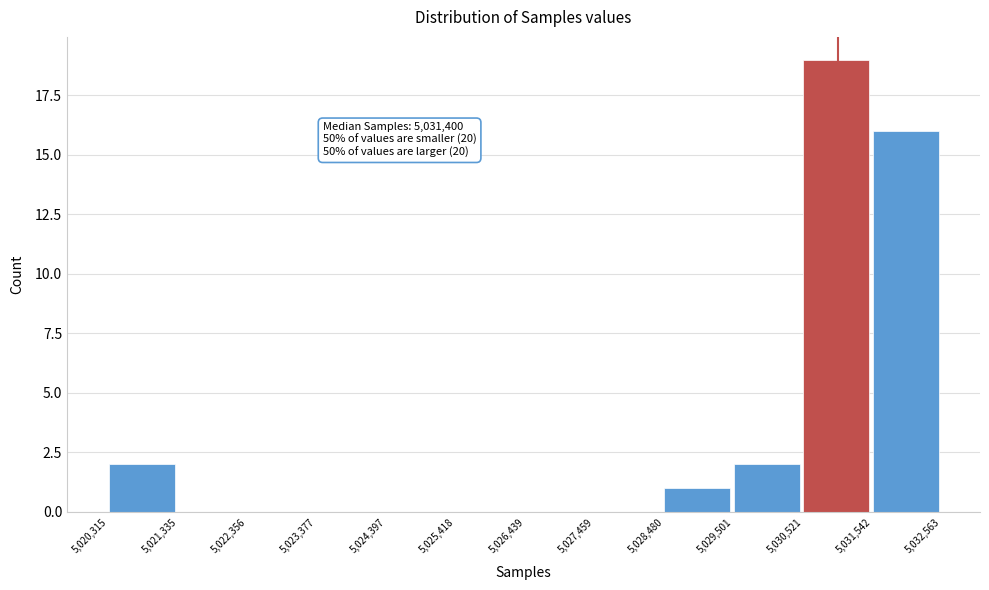

Over which range of the x-axis is the bar tallest?

5,030,521 to 5,031,542